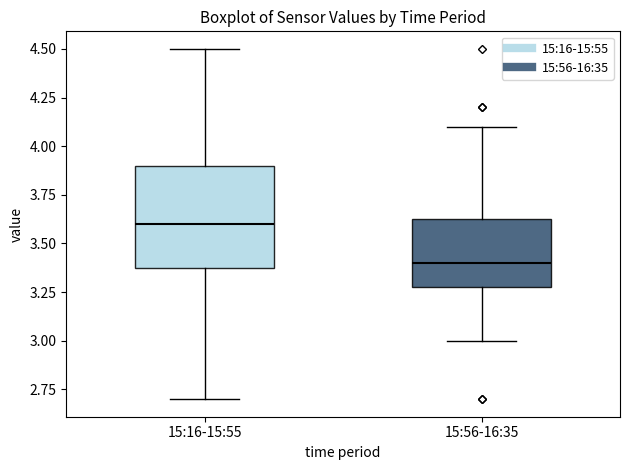

Comparing the boxes themselves (not the whiskers), which one is the tallest?

15:16-15:55